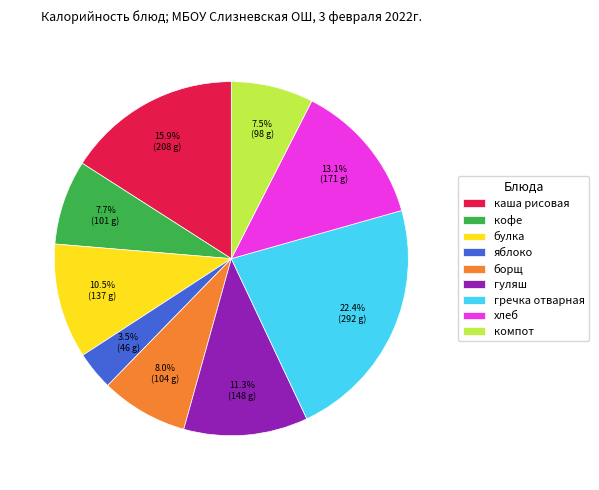

What is the smallest slice in the pie chart?

яблоко